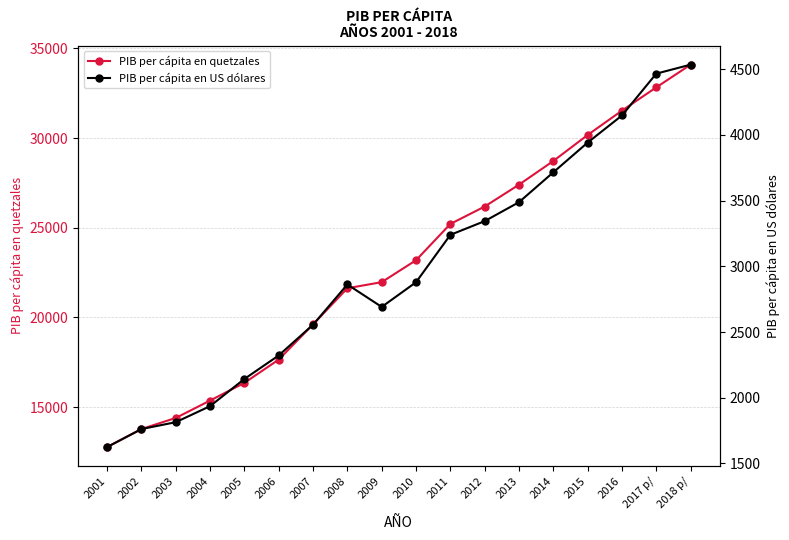

What are all the series names shown in the legend?

PIB per cápita en quetzales, PIB per cápita en US dólares